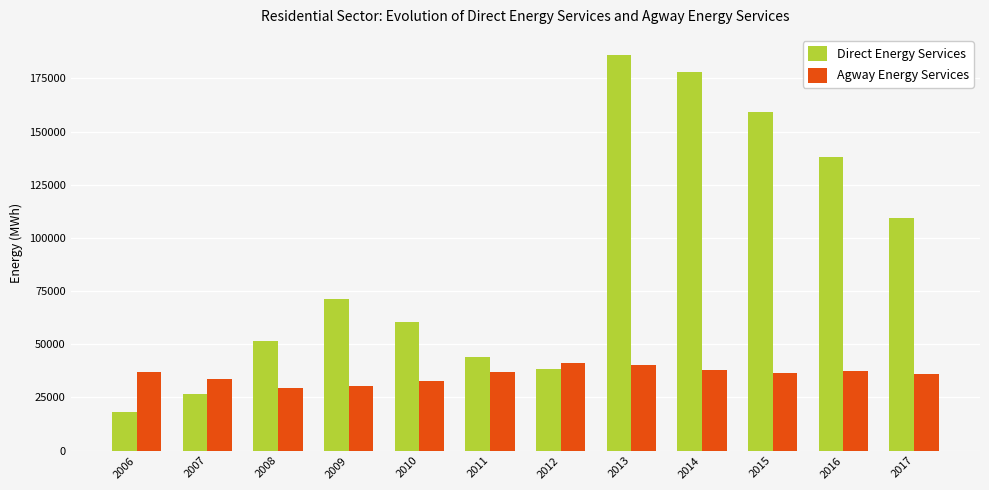

What is the total value across all series at 2008?

80805